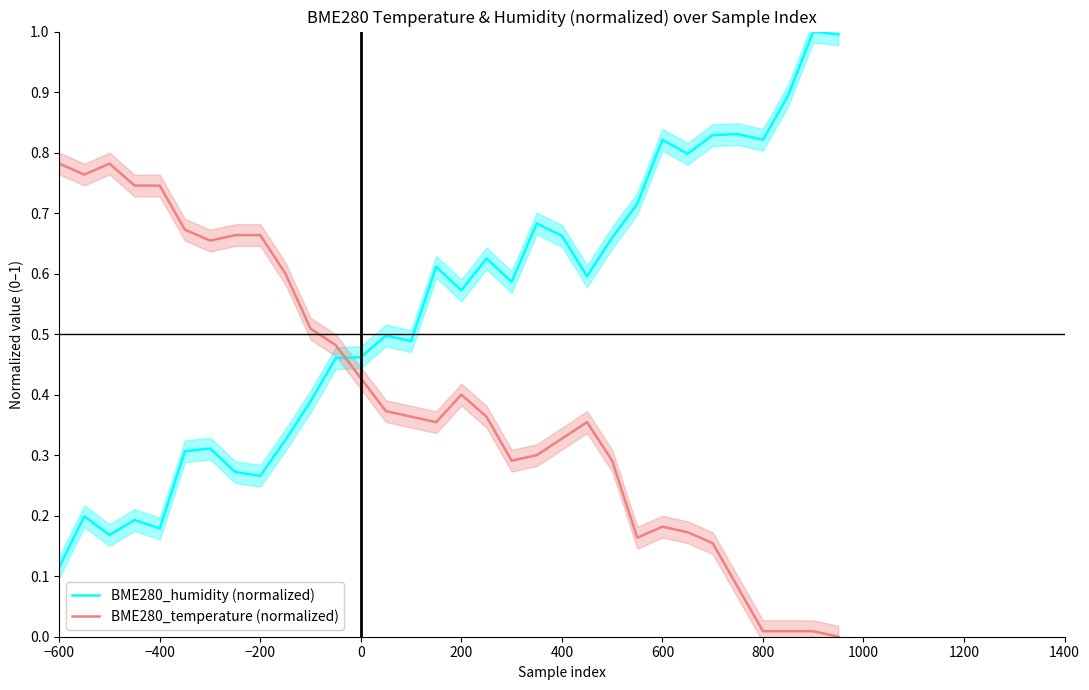

True or false: BME280_humidity (normalized) and BME280_temperature (normalized) intersect in this chart.

True